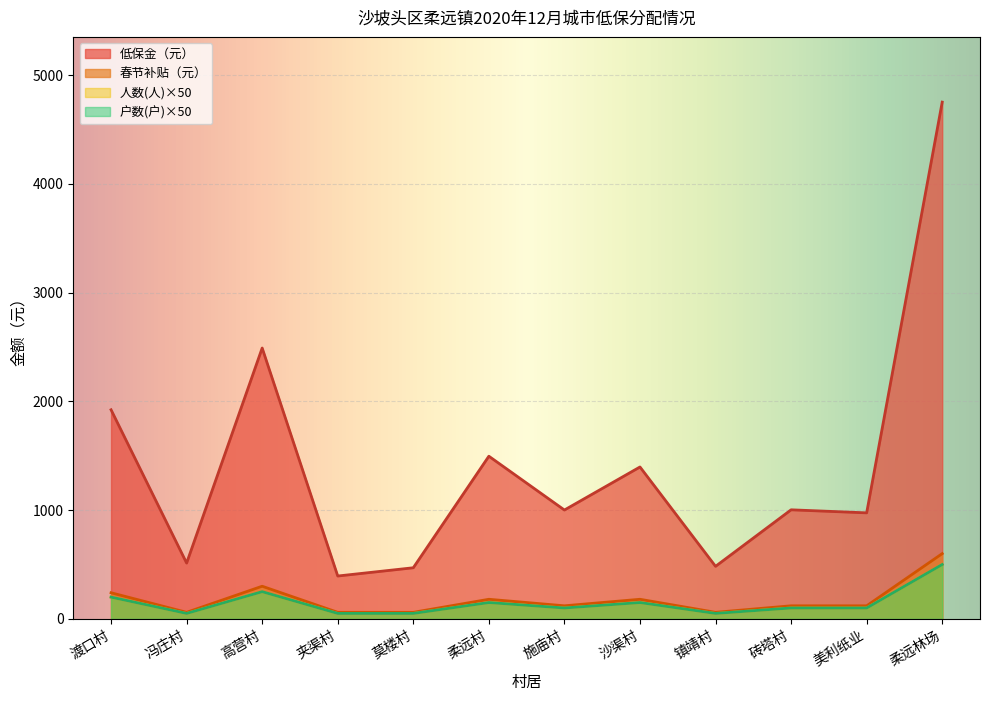

Between 渡口村 and 高营村, which series saw the biggest shift?

低保金（元）